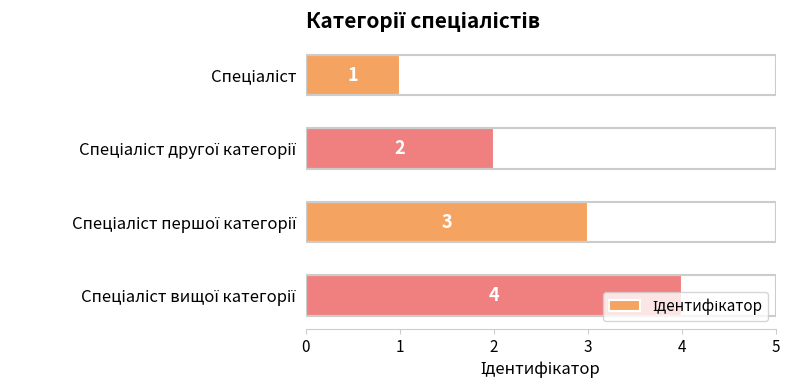

What is the minimum value shown in the chart?

1